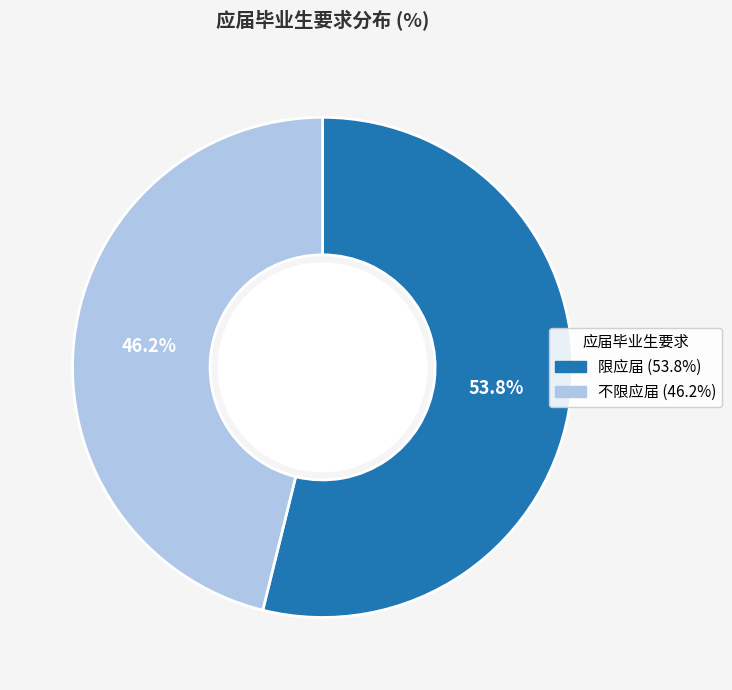

Combined, do 不限应届 and 限应届 account for over 50%?

Yes